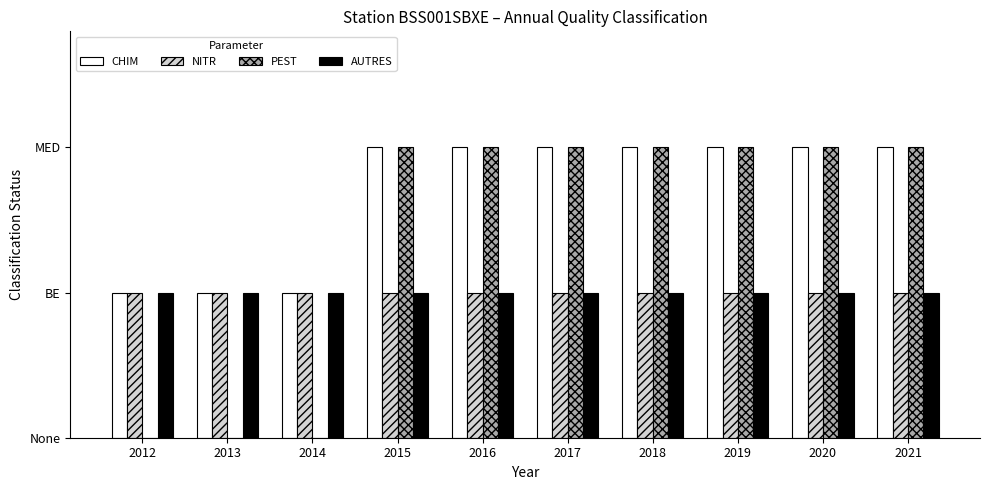

What are all the series names shown in the legend?

CHIM, NITR, PEST, AUTRES